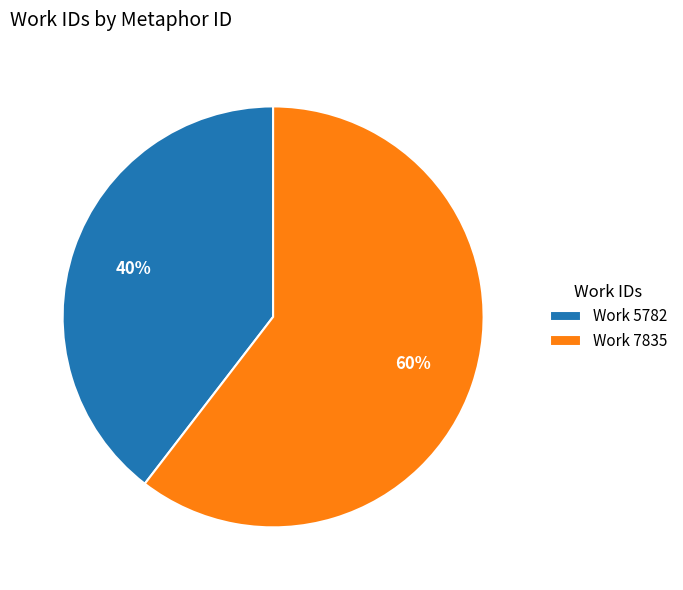

The Work 7835 slice represents 60% of the pie. True or false?

True